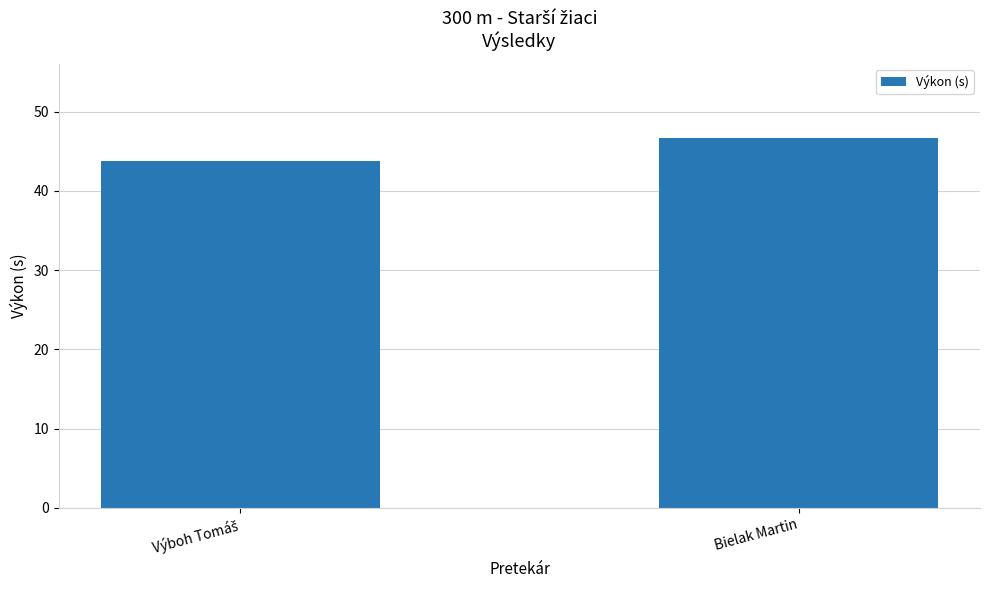

What is the sum of all values?

90.4